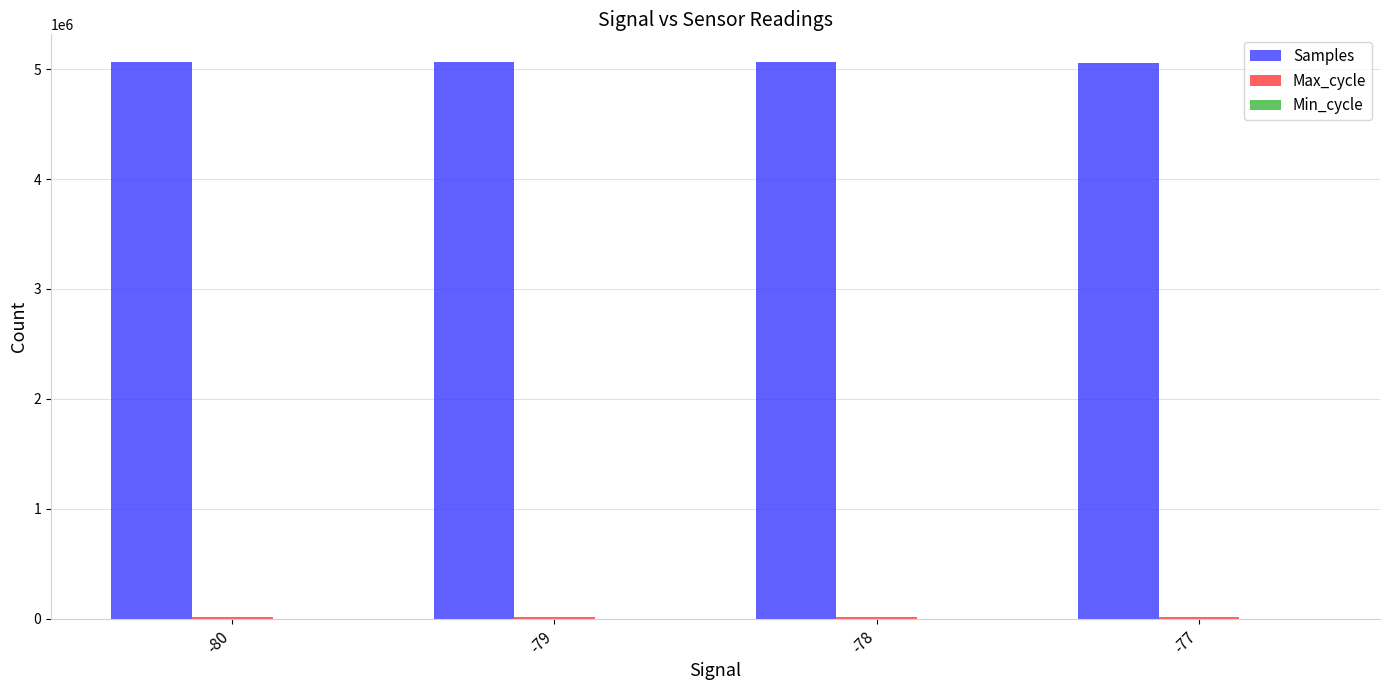

The value of Samples at -77 is 1617490. True or false?

False